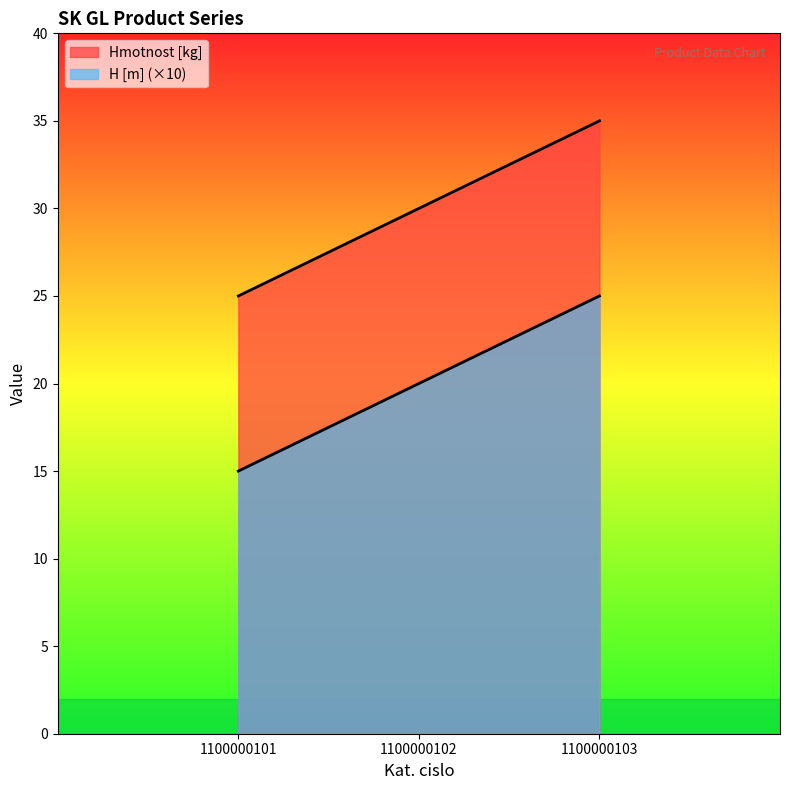

Reading right to left, extract all data points from this chart.

Hmotnost [kg]: 1100000103=35	1100000102=30	1100000101=25
H [m]: 1100000103=25	1100000102=20	1100000101=15